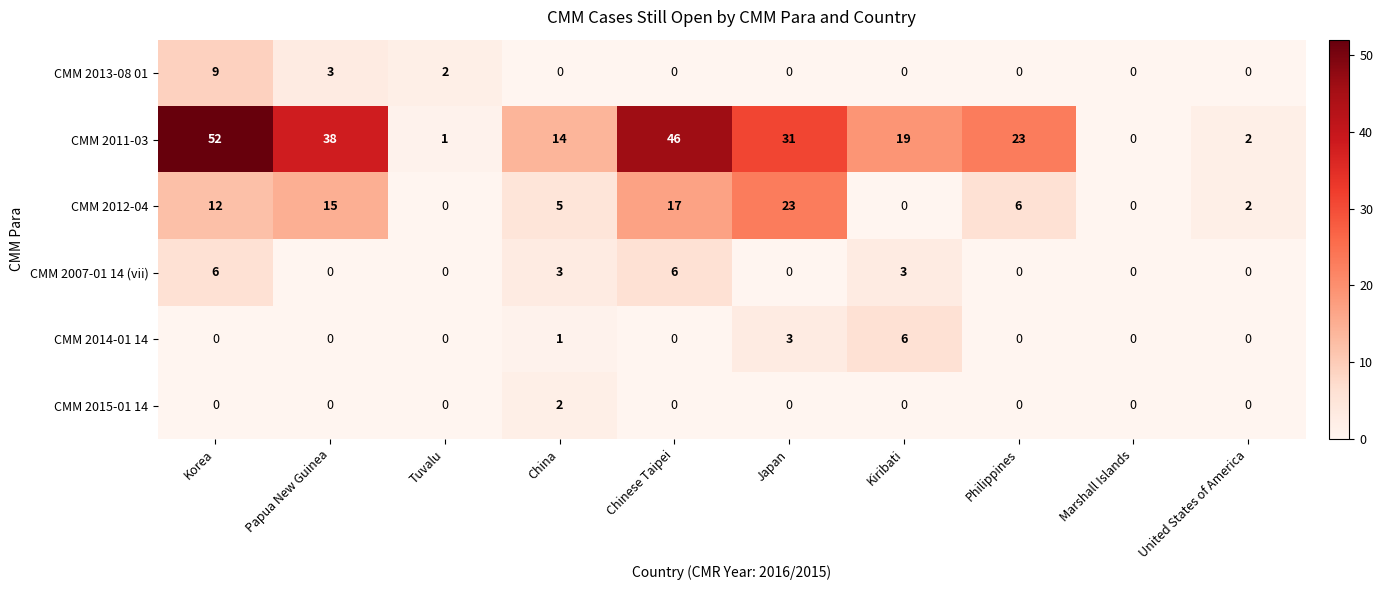

Which series has the widest spread of values?

CMM 2011-03